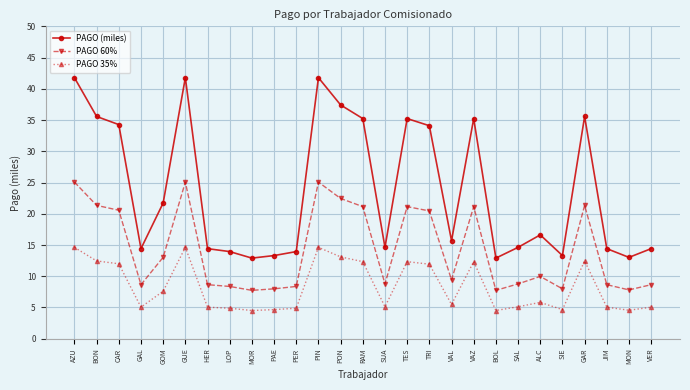

How many data points does each series have?

27